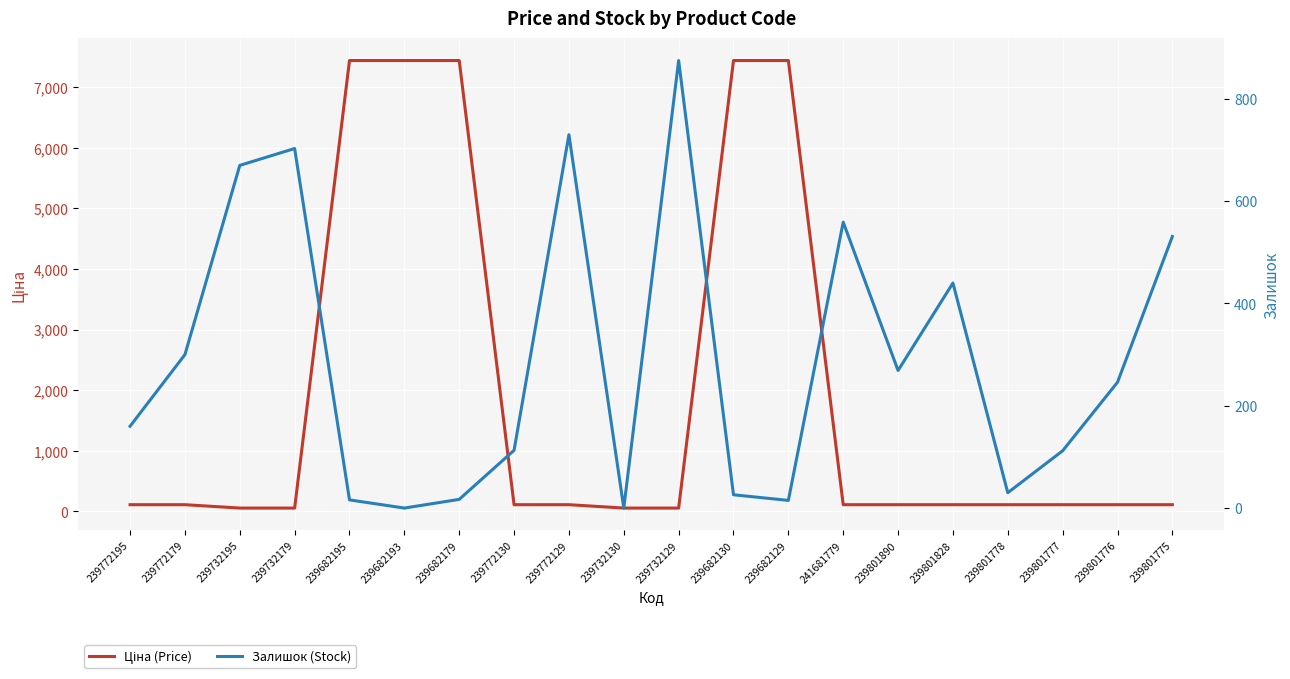

True or false: Ціна (Price) has more than 2 points higher than both neighbors.

False